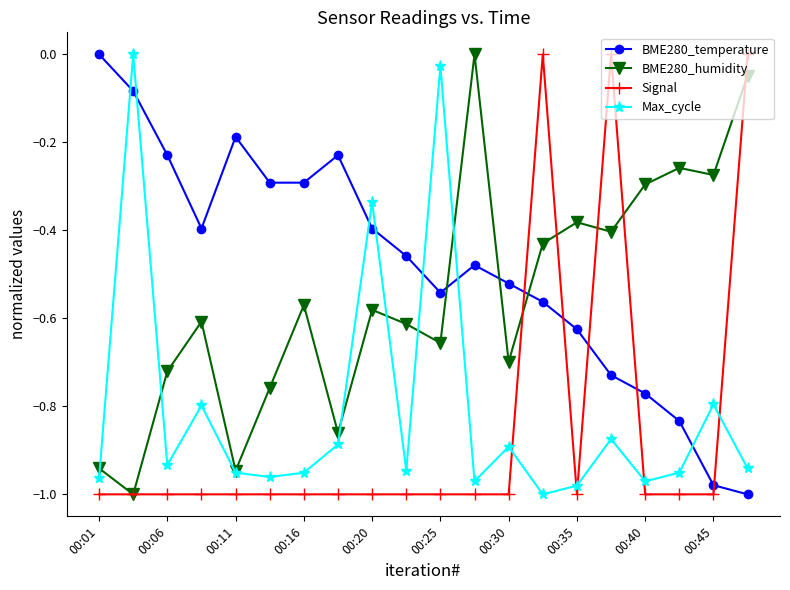

Which series ends up on top after the final intersection of Max_cycle and BME280_temperature?

Max_cycle